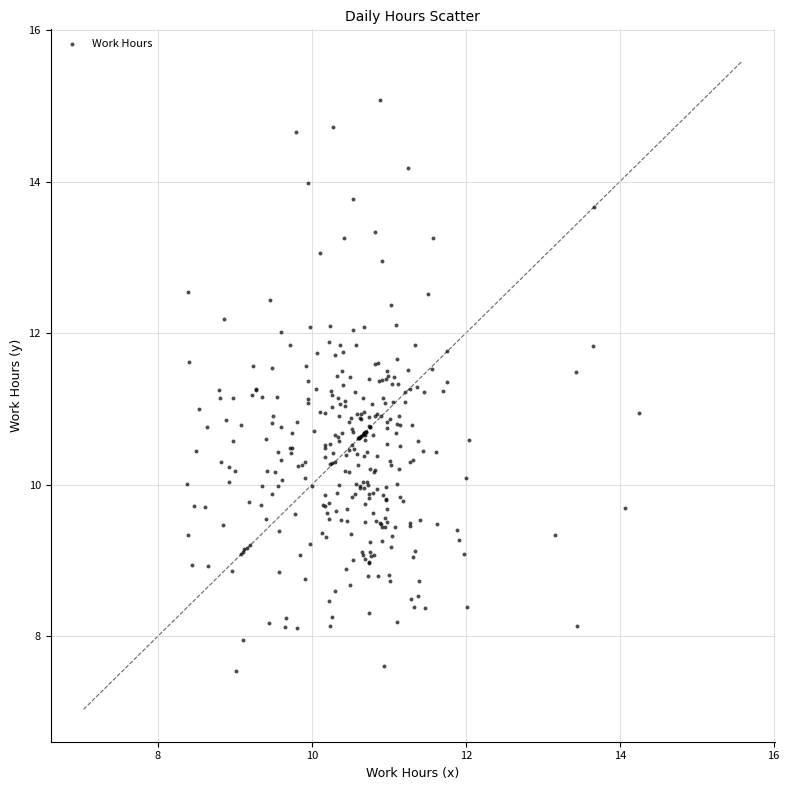

What is the range of Y values (max minus min)?

7.6